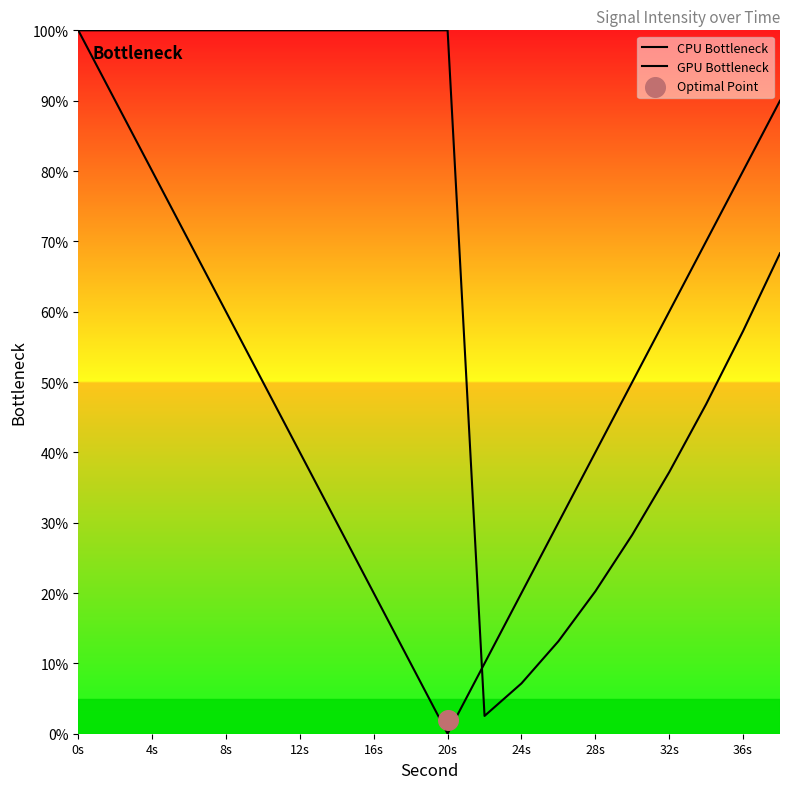

Is the value of GPU Bottleneck at 32s greater than the value of CPU Bottleneck at 17?

Yes